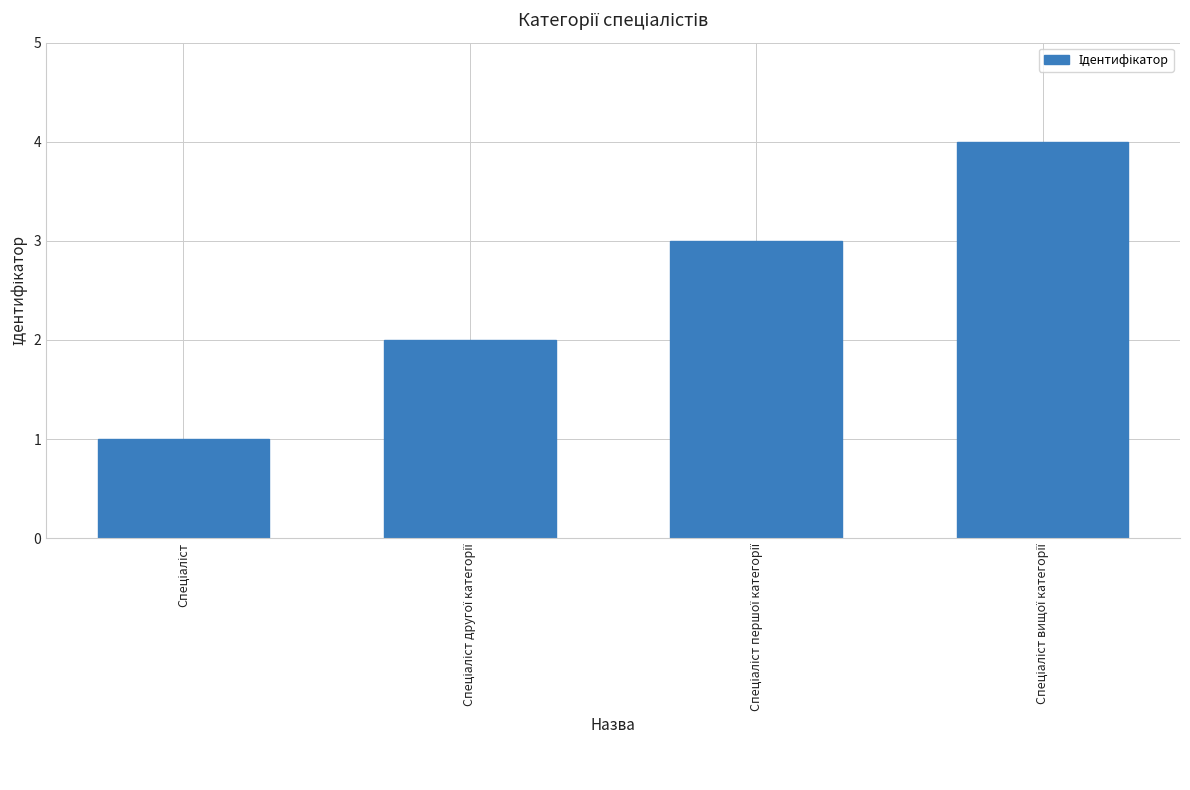

What is the sum of all values?

10